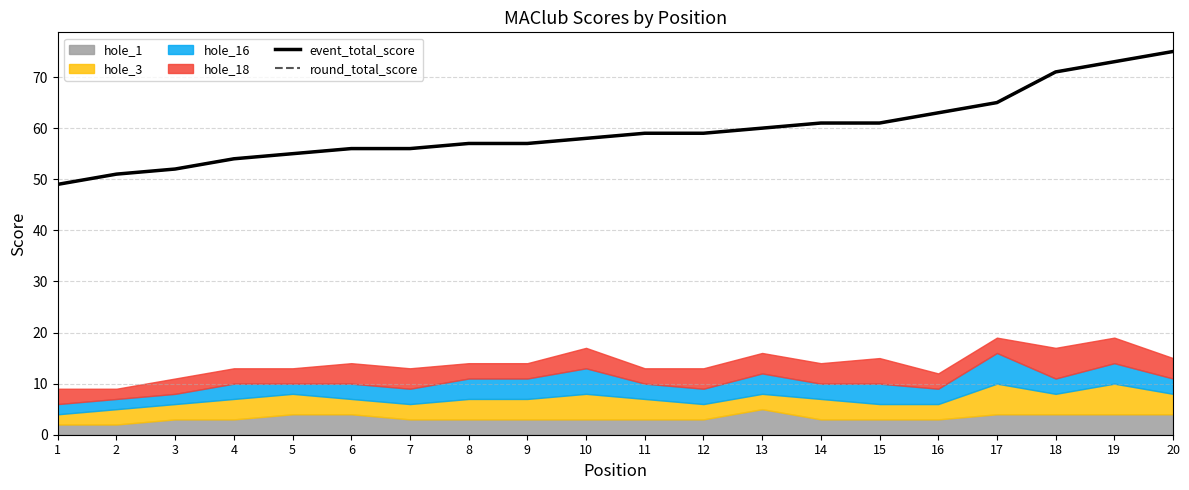

Is it true that round_total_score equals 21 at 12?

False